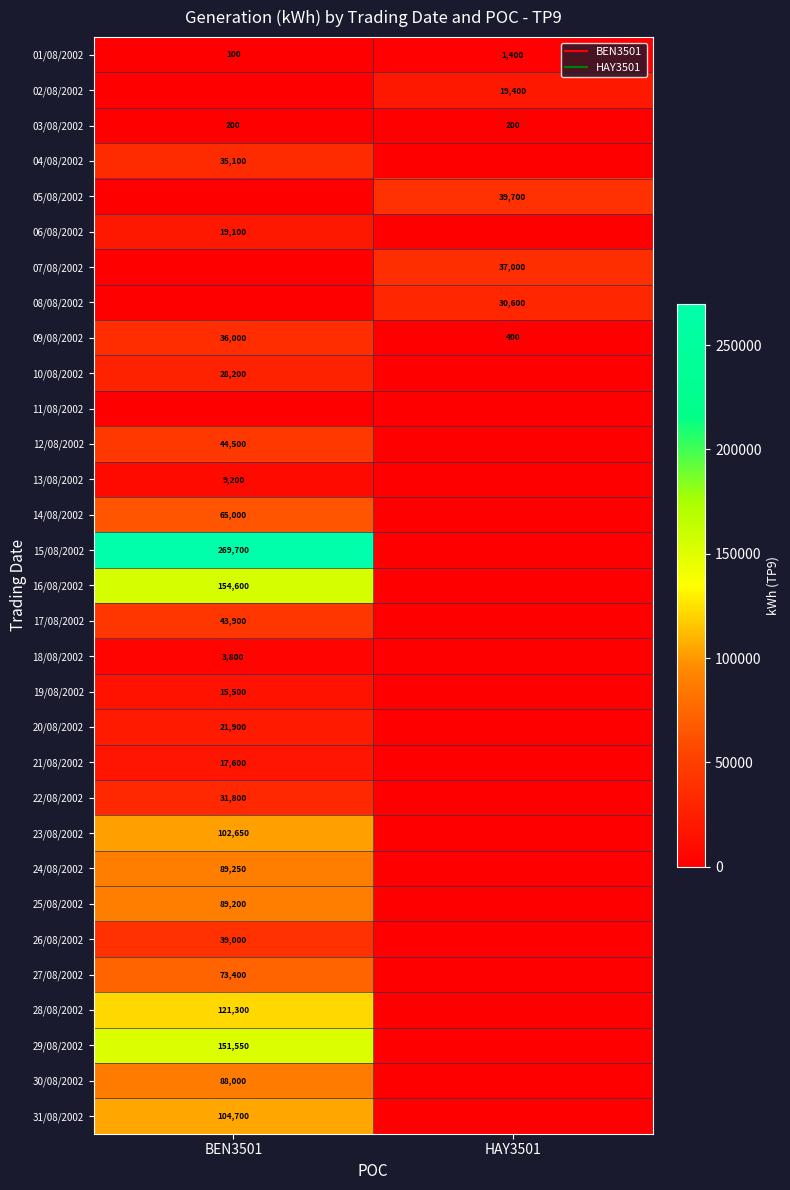

How many values in the 12/08/2002 series are below 44500?

1